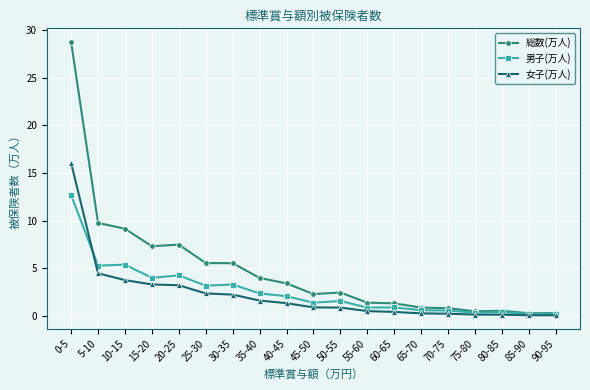

What is the maximum value shown in the chart?

28.7